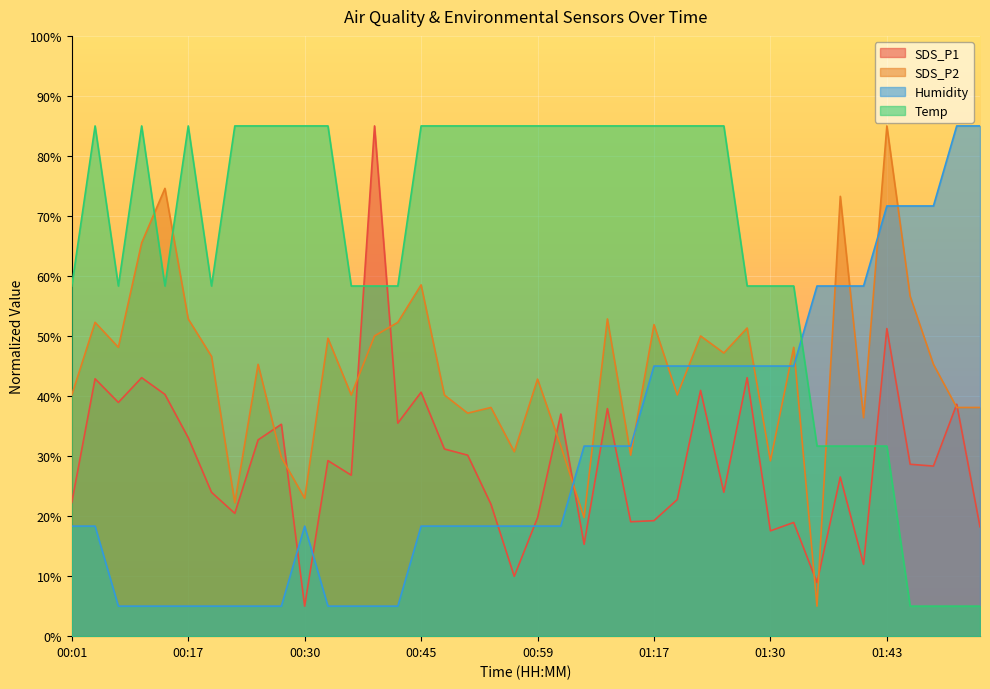

Which series has the widest spread of values?

SDS_P1